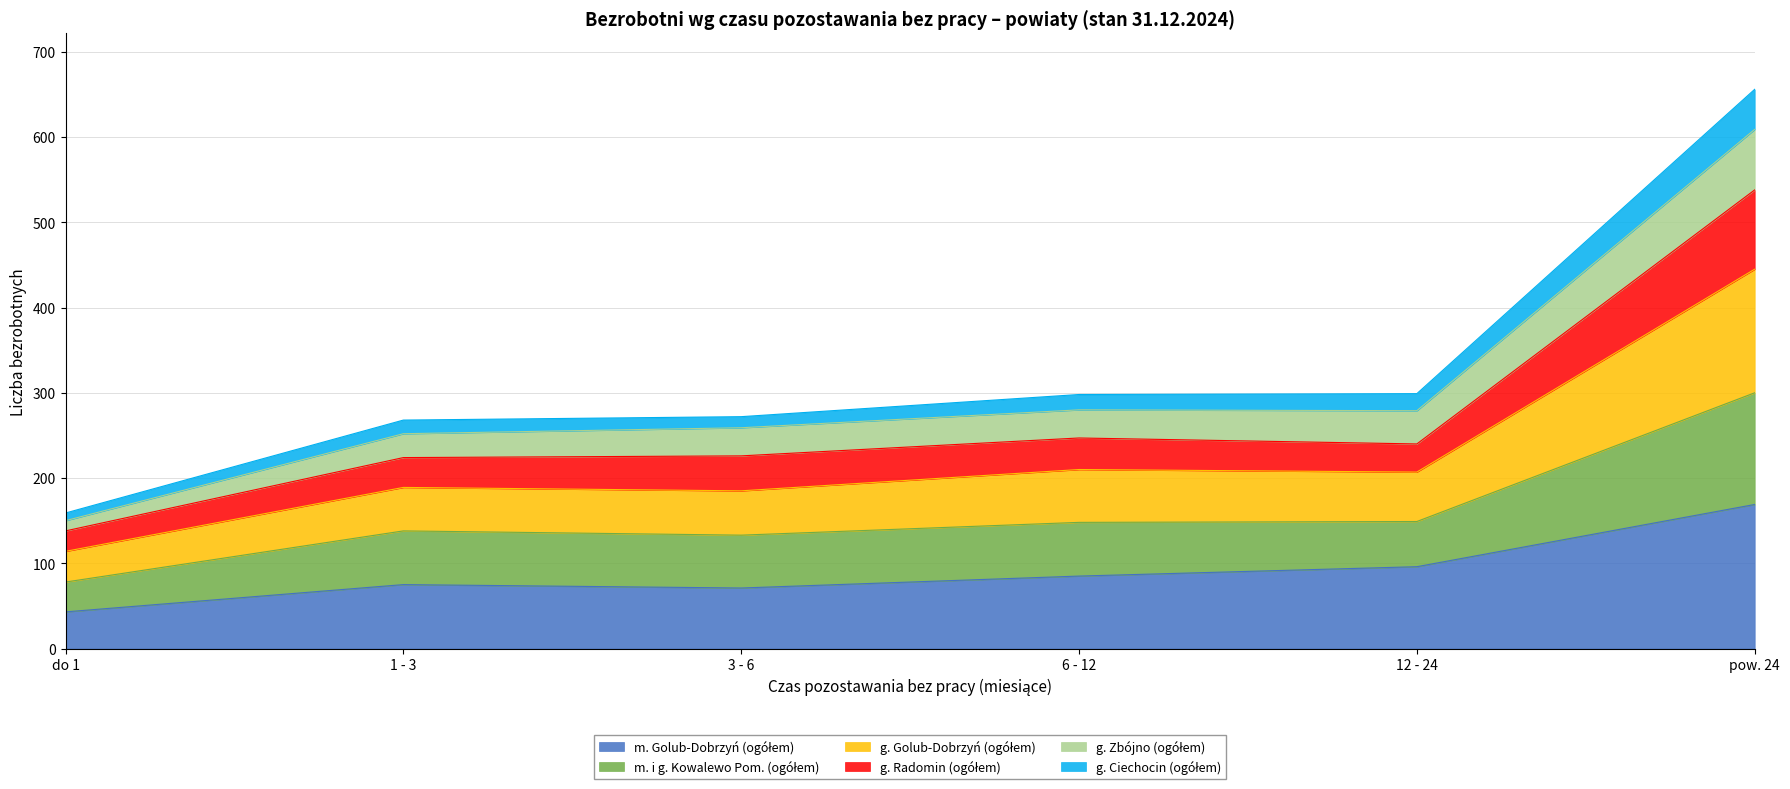

How many distinct data groups are displayed?

6